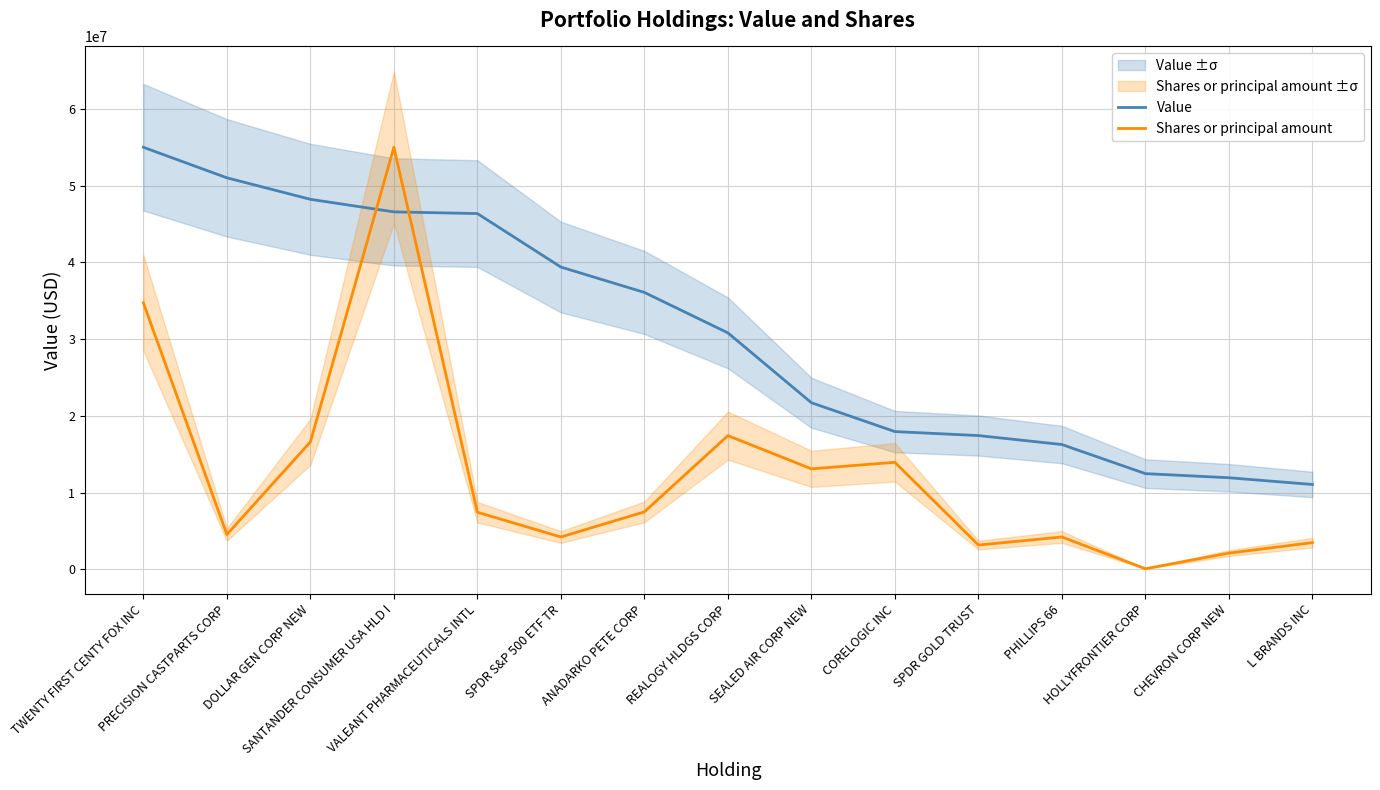

Is the value of Shares or principal amount at CORELOGIC INC greater than the value of Value at PHILLIPS 66?

No